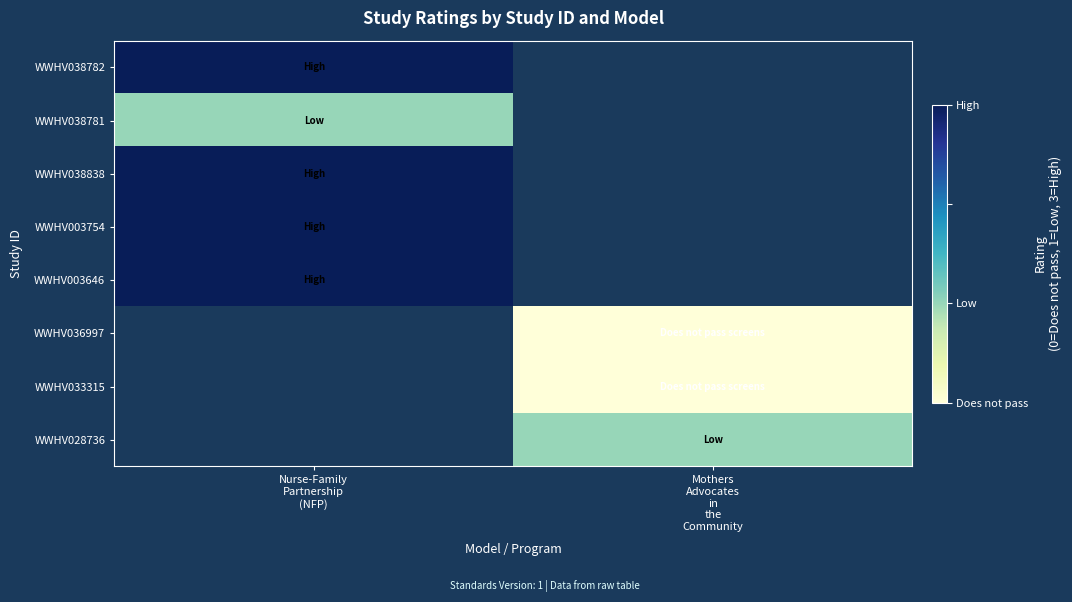

List the labels in order of WWHV038782 value, largest first.

Nurse-Family Partnership (NFP), Mothers Advocates in the Community